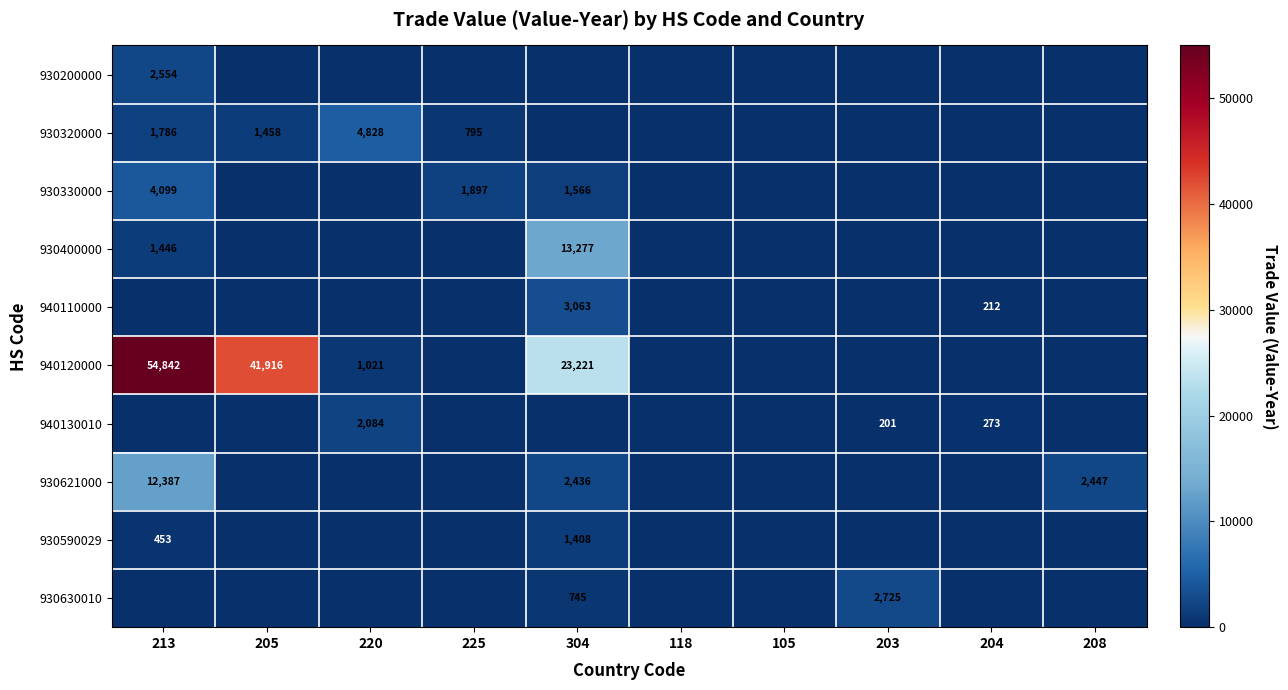

Is it true that 930330000 equals 1897 at 225?

True